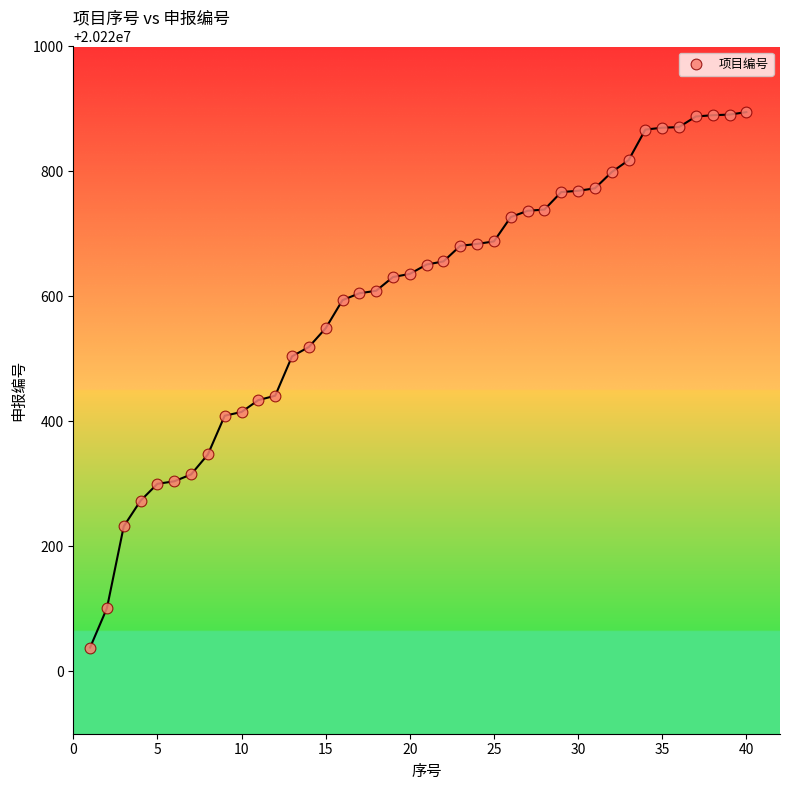

What is the range of X values (max minus min)?

39